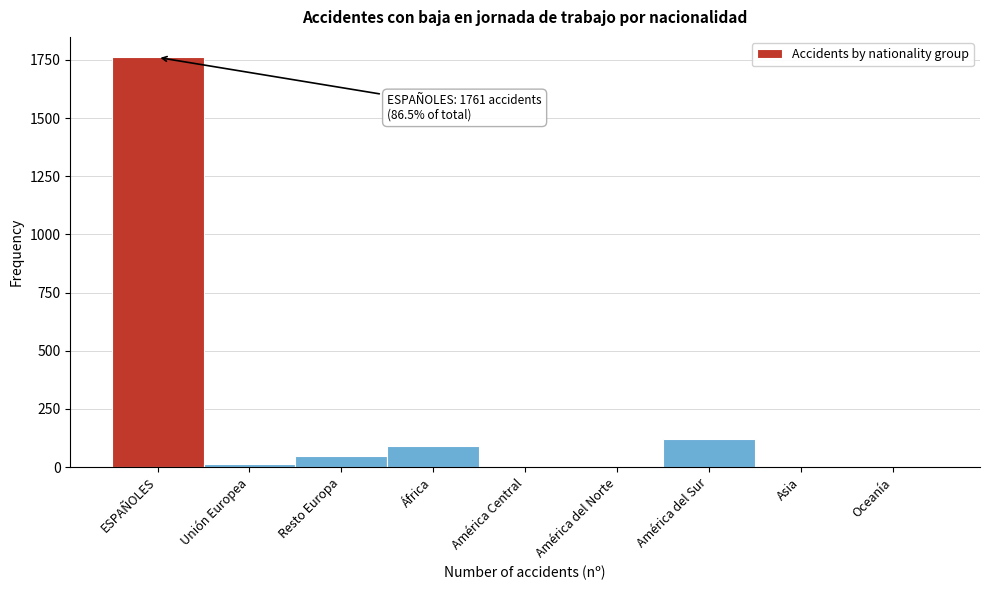

What is the sum of all values?

2036